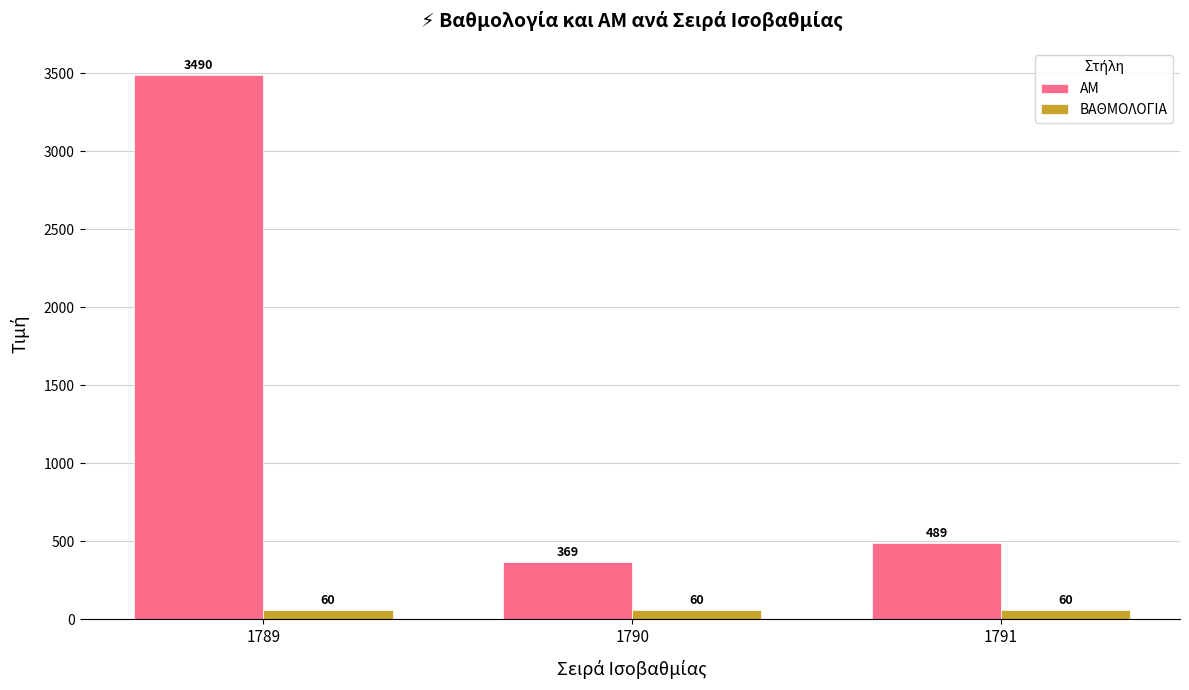

Reading left to right, transcribe all the data shown in this chart.

ΑΜ: 1789=3490	1790=369	1791=489
ΒΑΘΜΟΛΟΓΙΑ: 1789=60	1790=60	1791=60